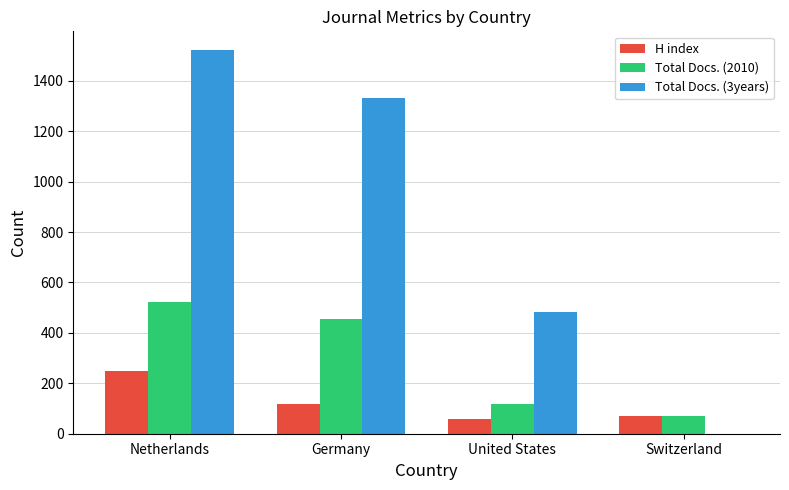

What is the maximum value shown in the chart?

1520